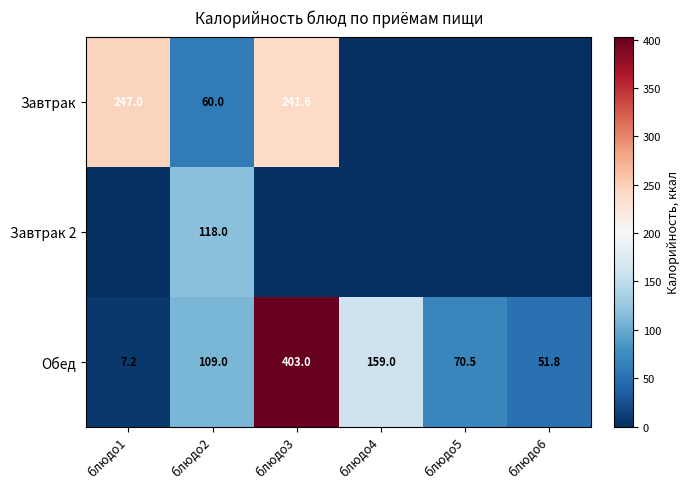

The value of Завтрак 2 at блюдо2 is 118.0. True or false?

True